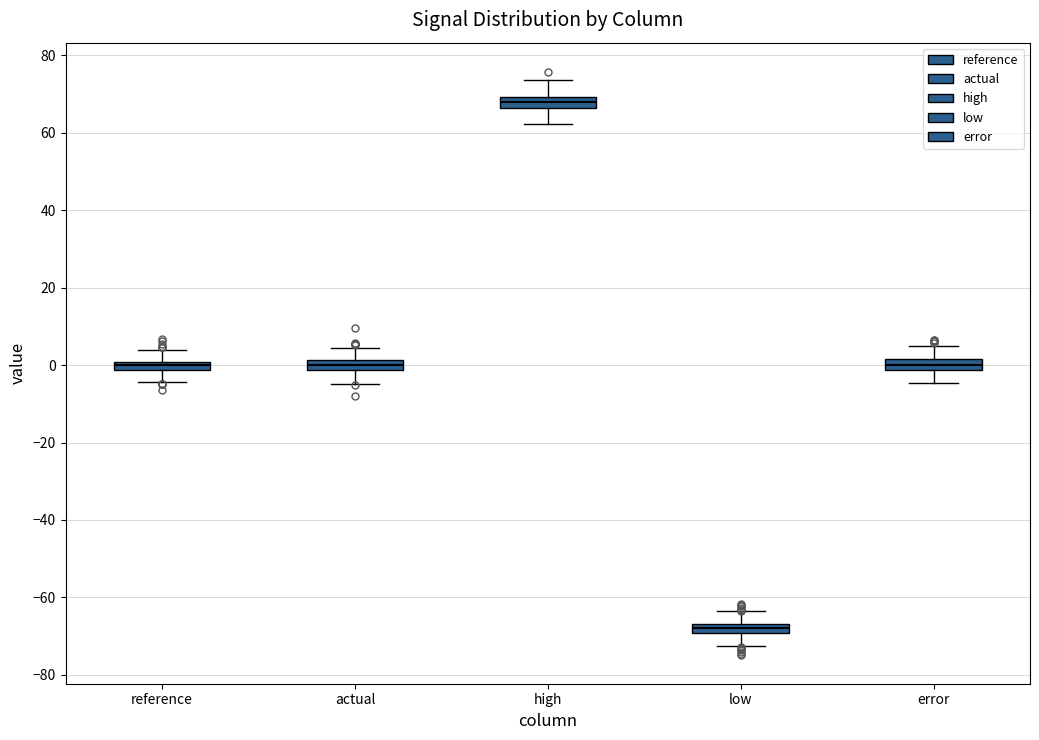

Which box's median line is the lowest?

low